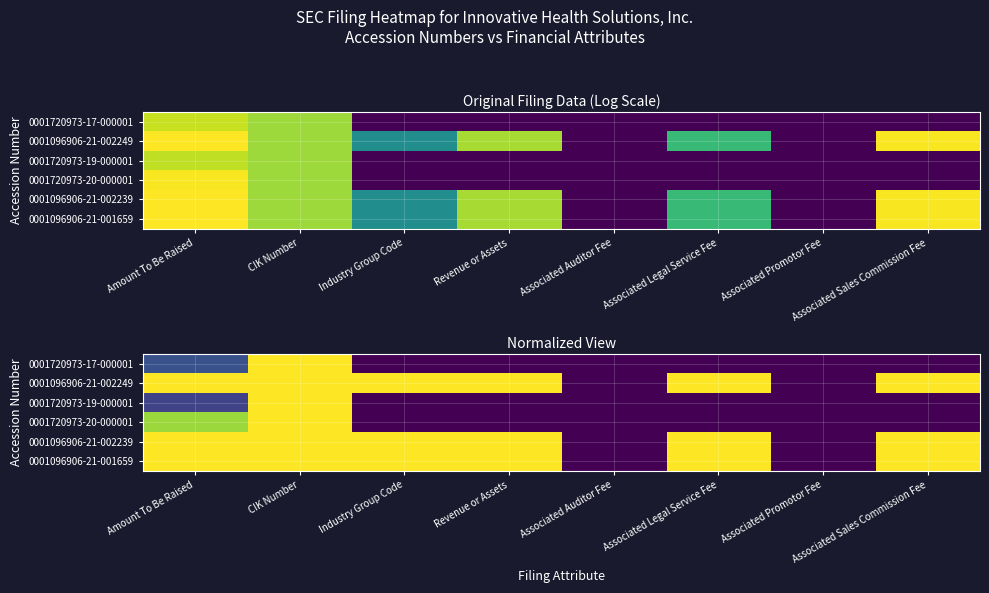

At which label is 0001720973-19-000001 closest to 0?

Industry Group Code